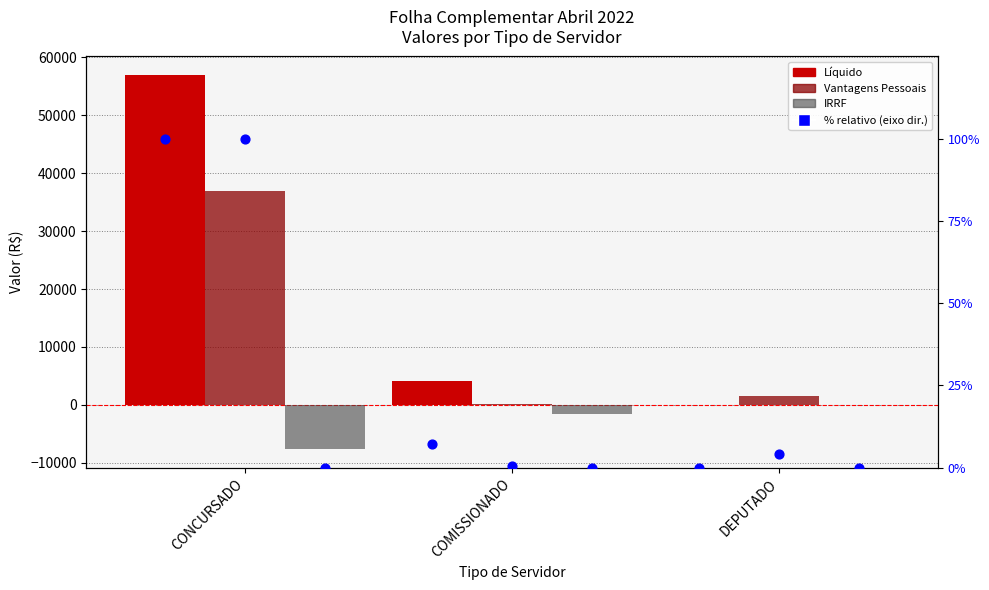

At how many categories does at least one series exceed 21126?

1